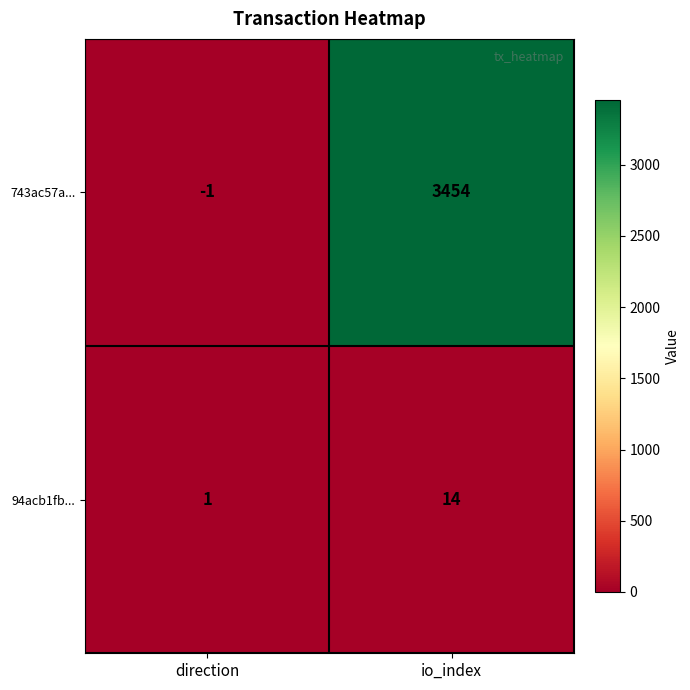

How many positive values does the 743ac57a... series have?

1